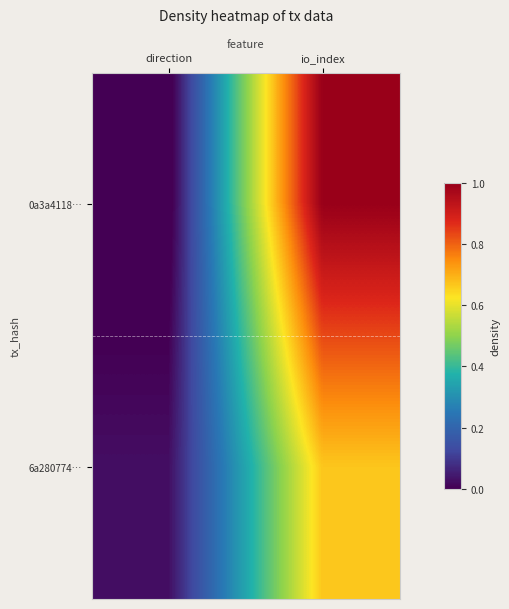

What is the total value across all series at io_index?

65